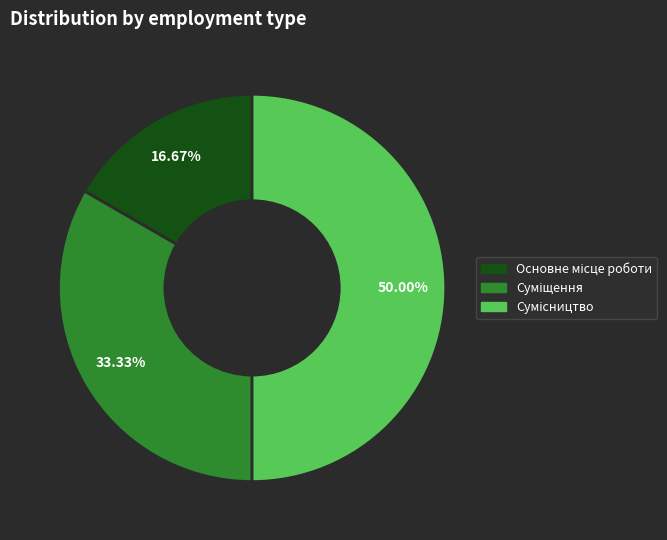

Is Основне місце роботи the majority of the pie?

No